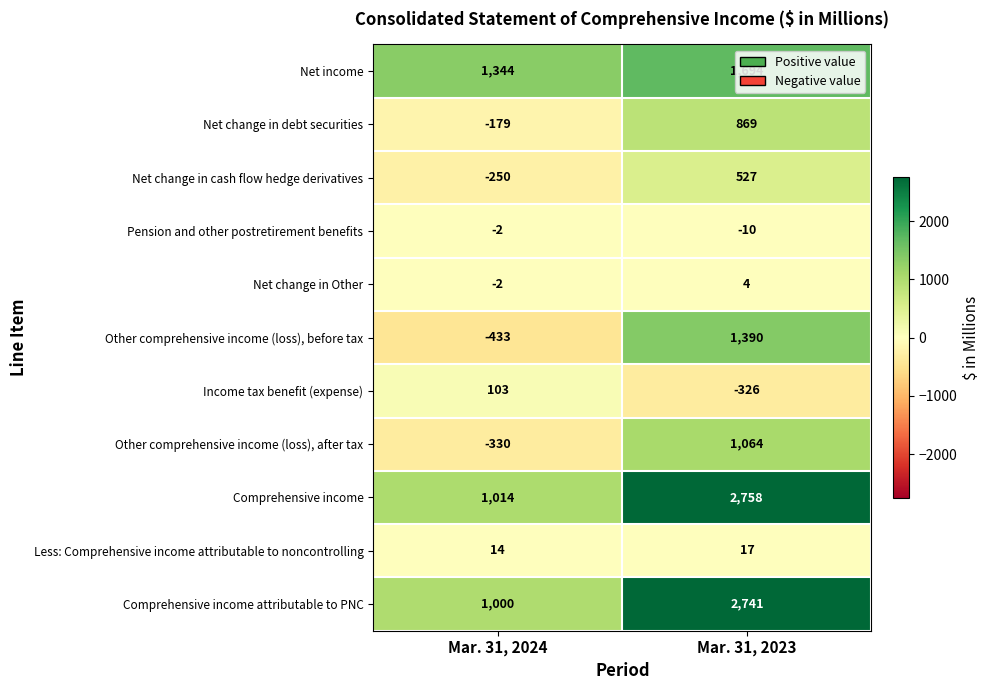

What is the difference between the highest and lowest values at Mar. 31, 2023?

3084